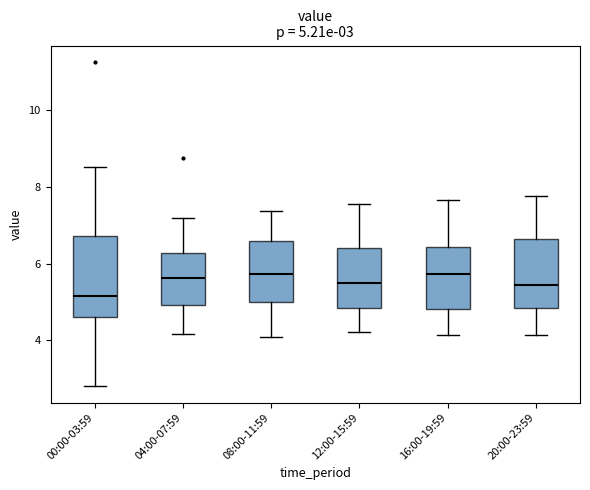

Which box is the tallest, from its lower edge to its upper edge?

00:00-03:59